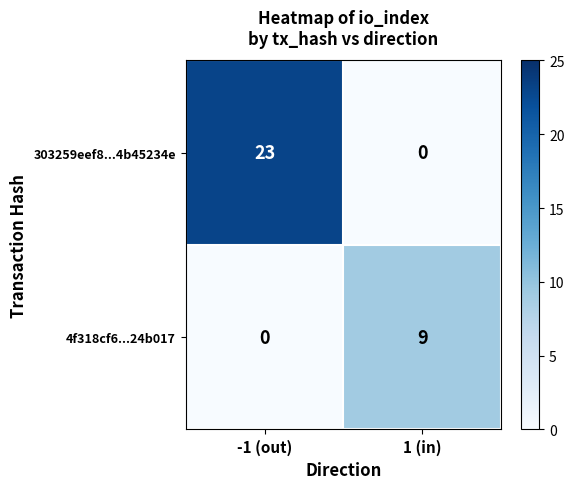

Is the value of 303259eef8...4b45234e at -1 (out) greater than the value of 4f318cf6...24b017 at -1 (out)?

Yes